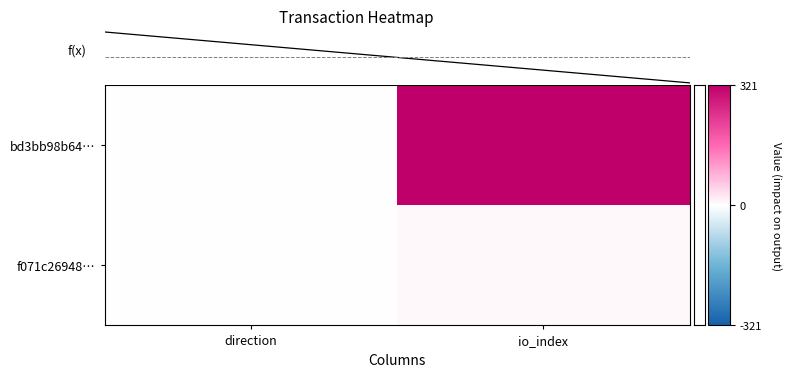

What is the difference between the f071c26948… values at direction and io_index?

6